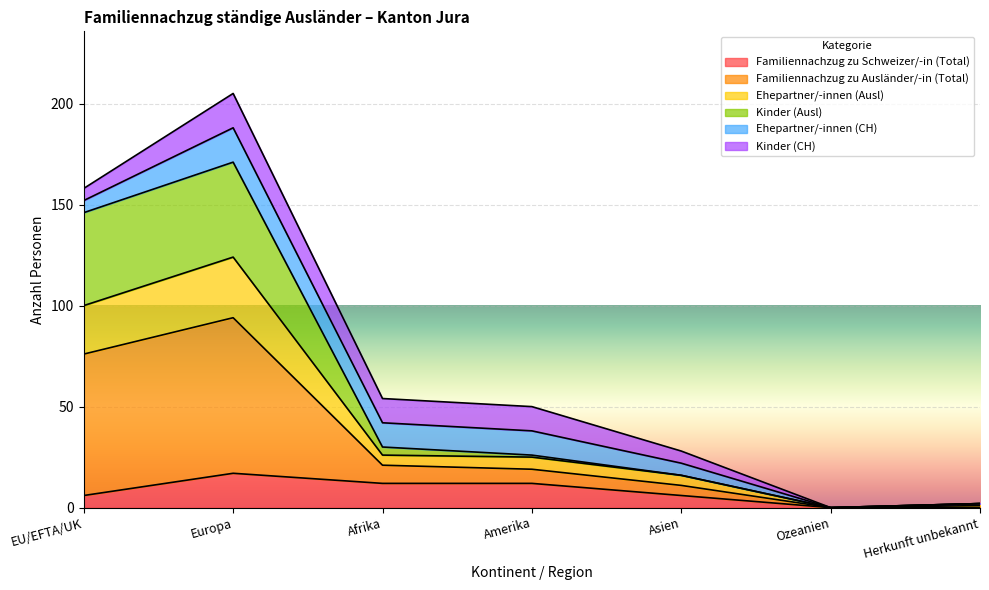

Does the chart display data point markers on the line(s)?

No